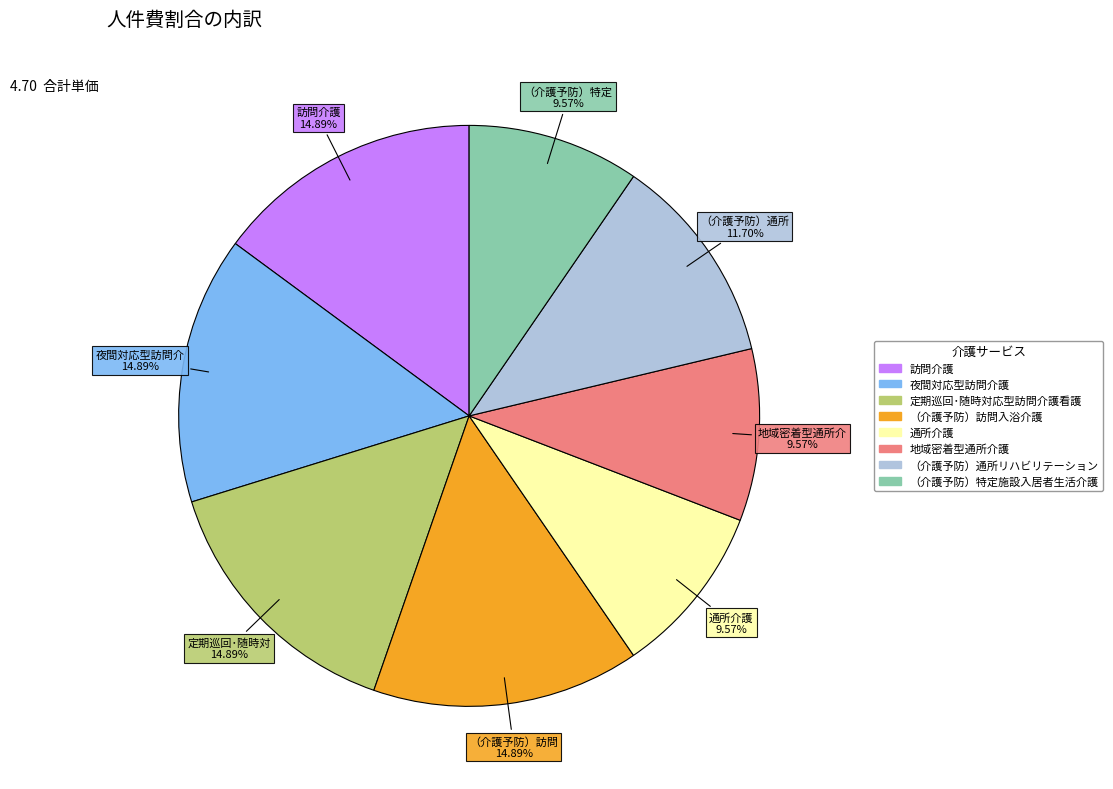

Is there any slice that represents more than half of the pie?

No